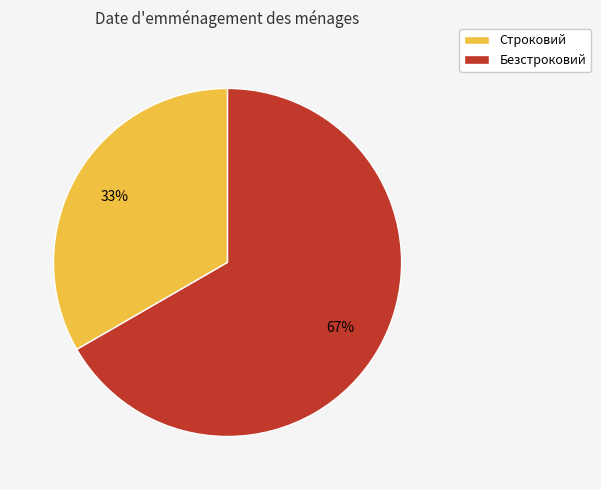

Combined, do Строковий and Безстроковий account for over 50%?

Yes